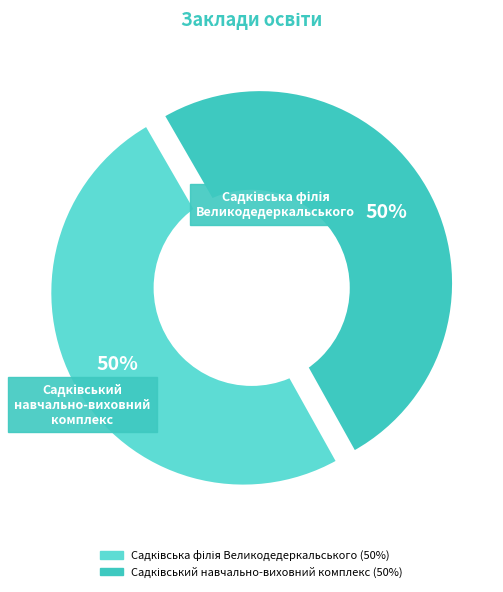

Rank the categories by value from lowest to highest.

Садківська філія Великодедеркальського, Садківський навчально-виховний комплекс